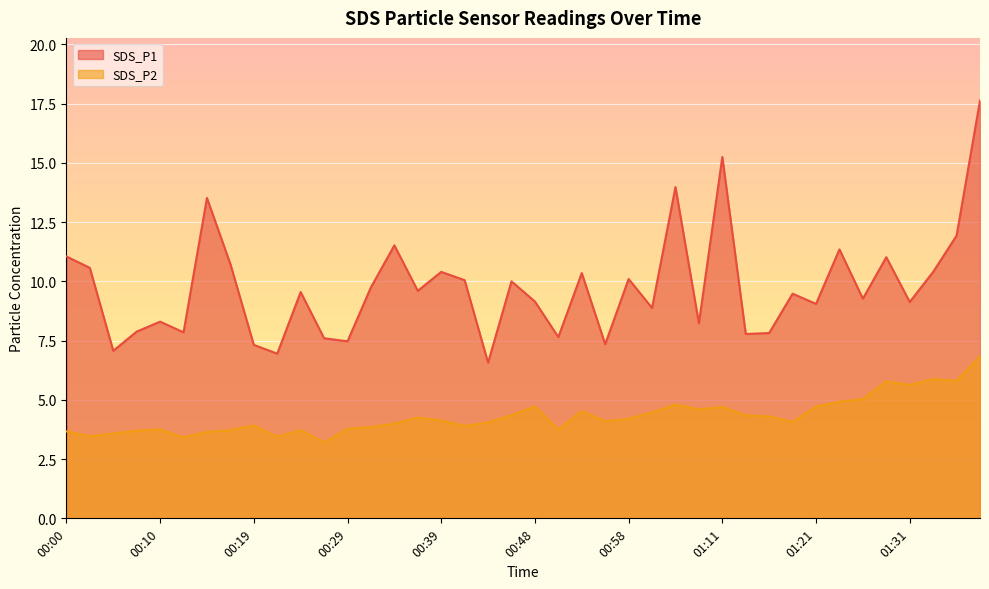

True or false: SDS_P1 and SDS_P2 intersect in this chart.

False